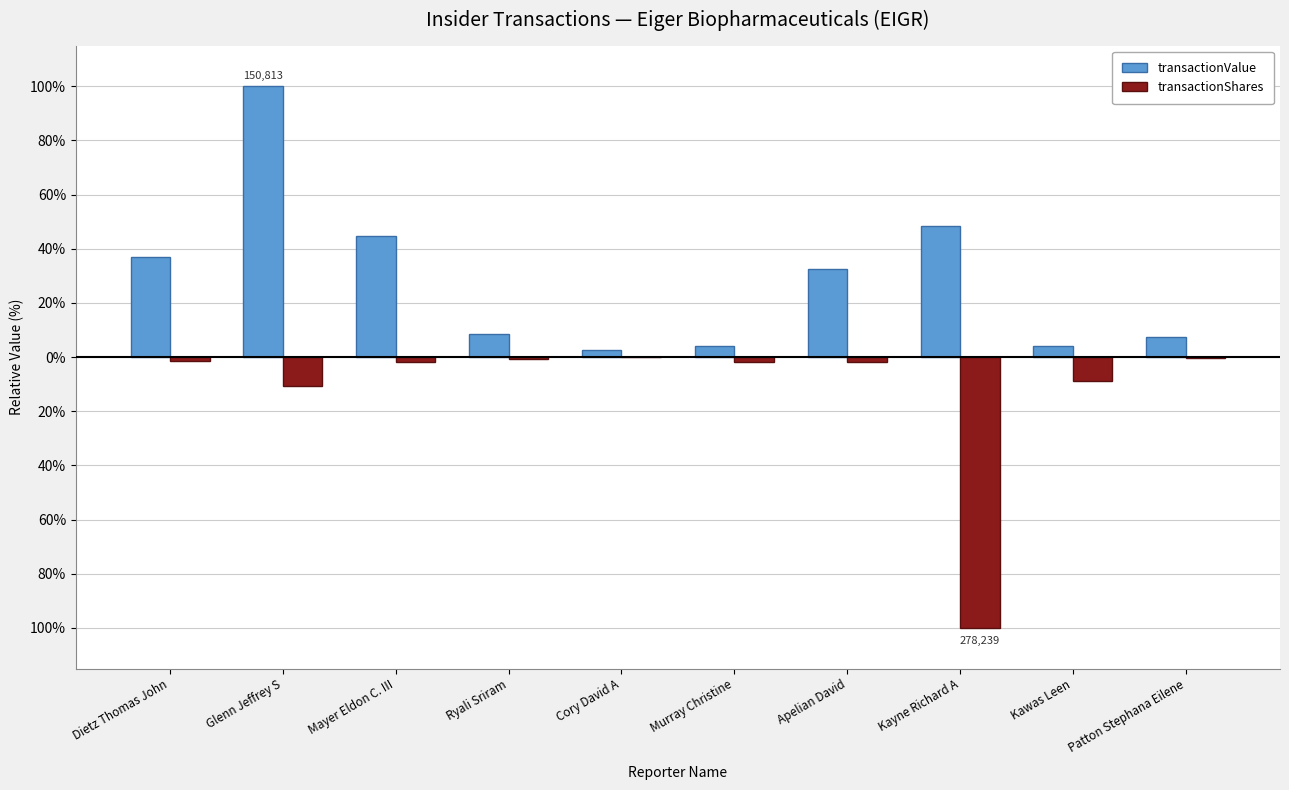

Does the chart contain stacked bars?

No